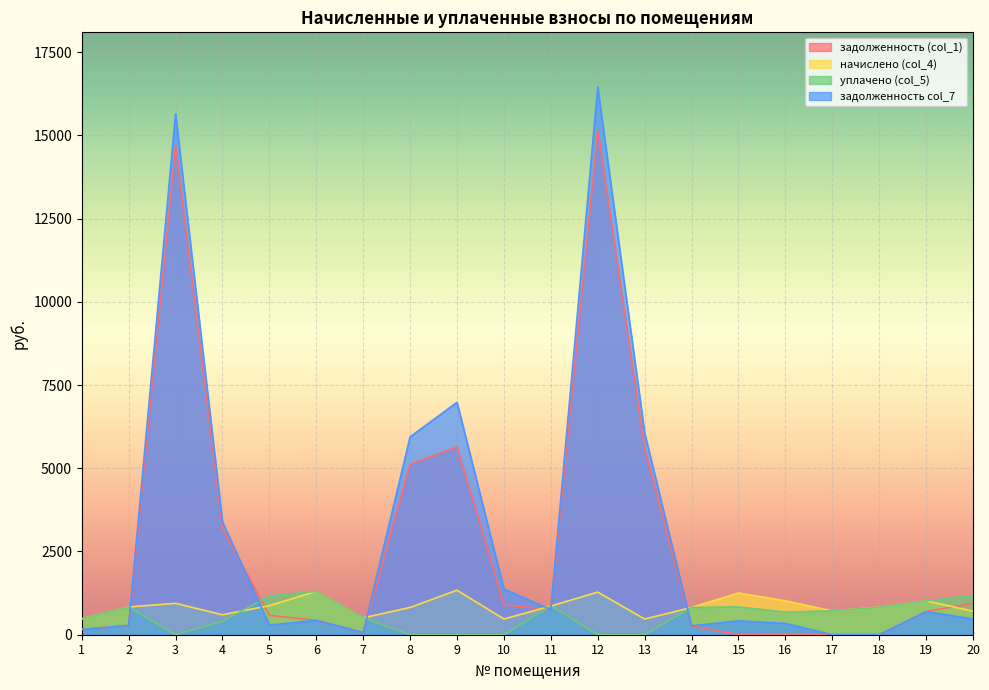

What is the value of the уплачено (col_5) point at the 4th from the left?

400.0